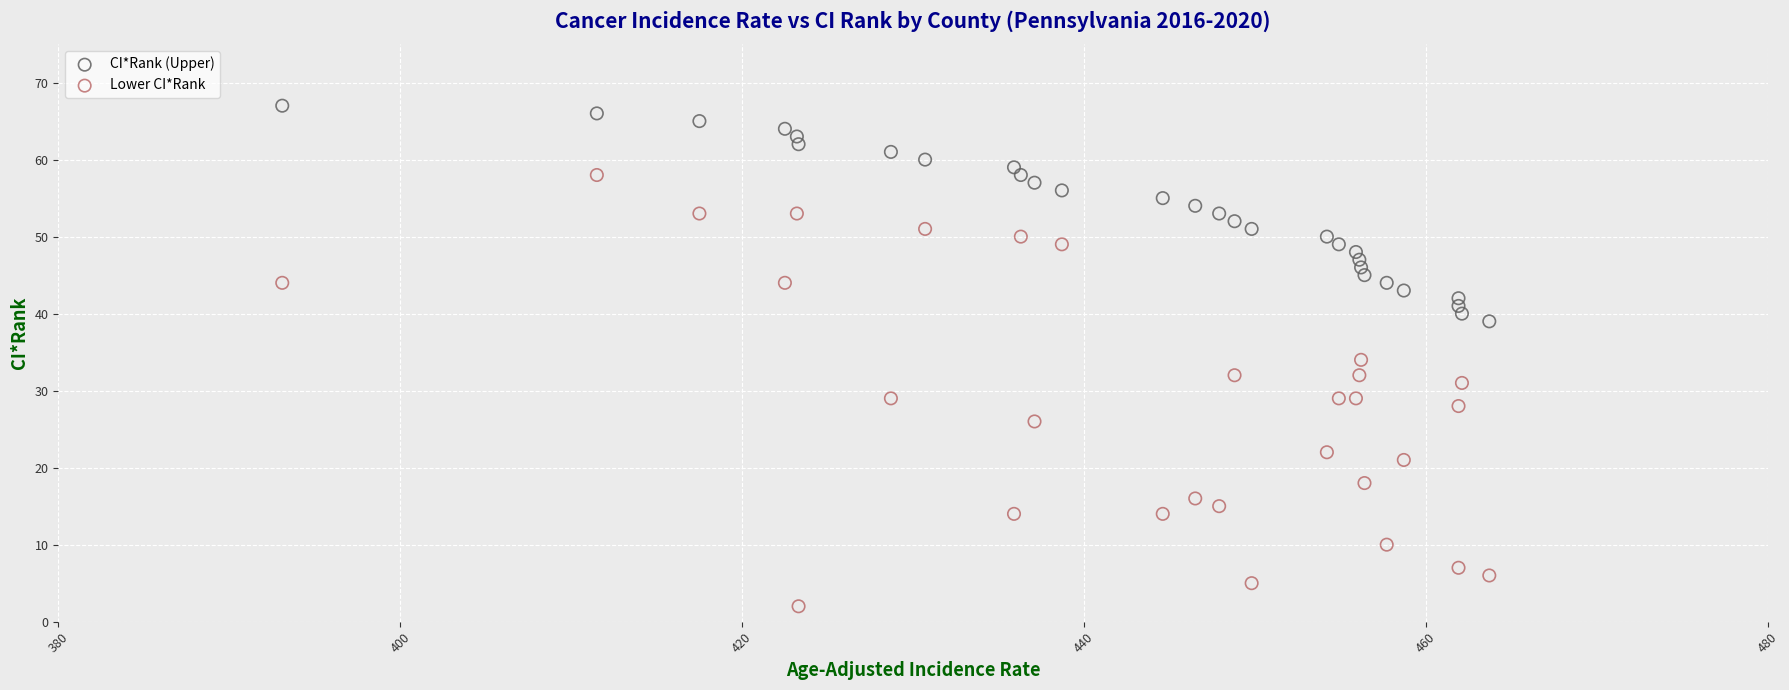

Which series has the largest Y range (max minus min)?

Lower CI*Rank